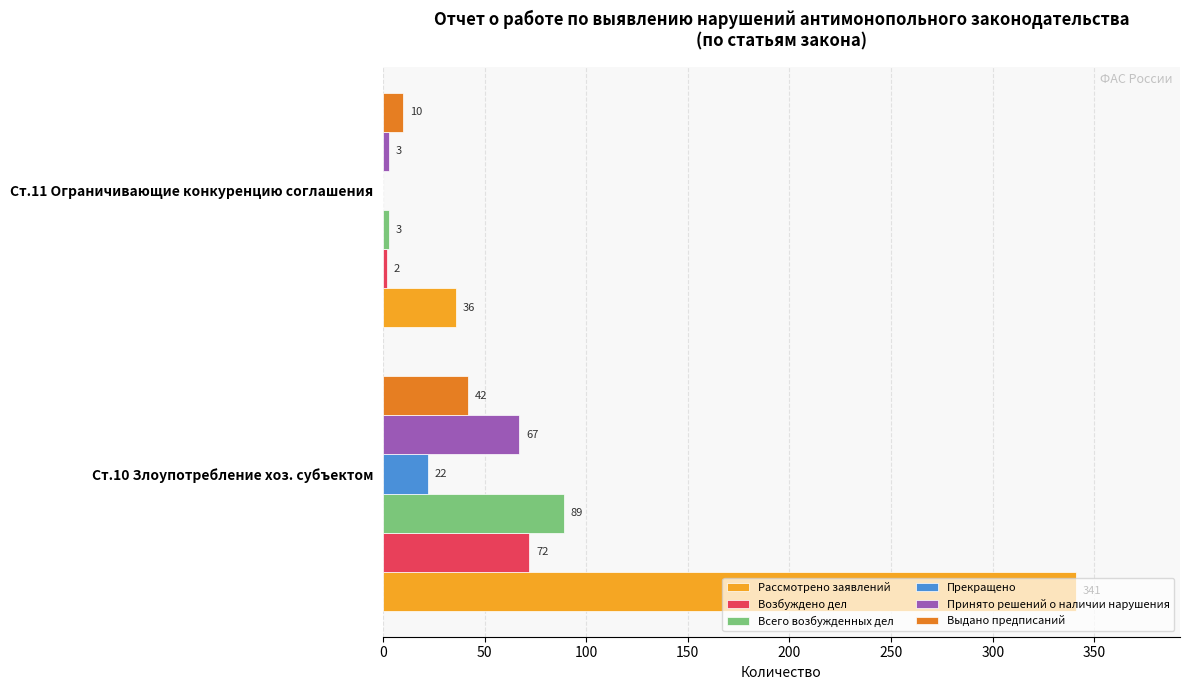

Count the number of data series in this chart.

6